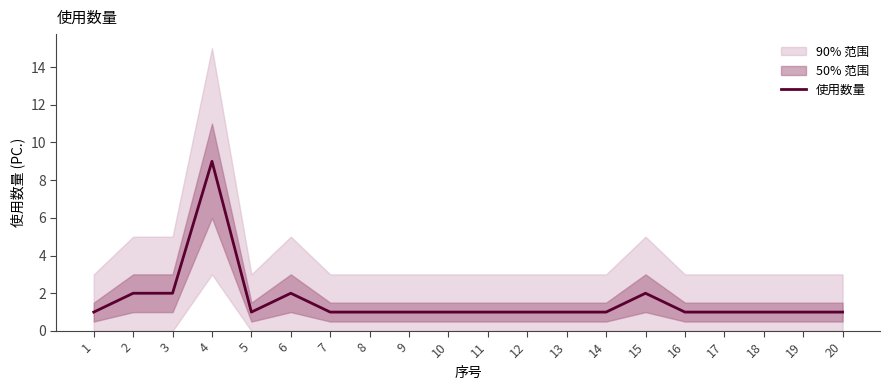

How many lines are shown in the chart?

1